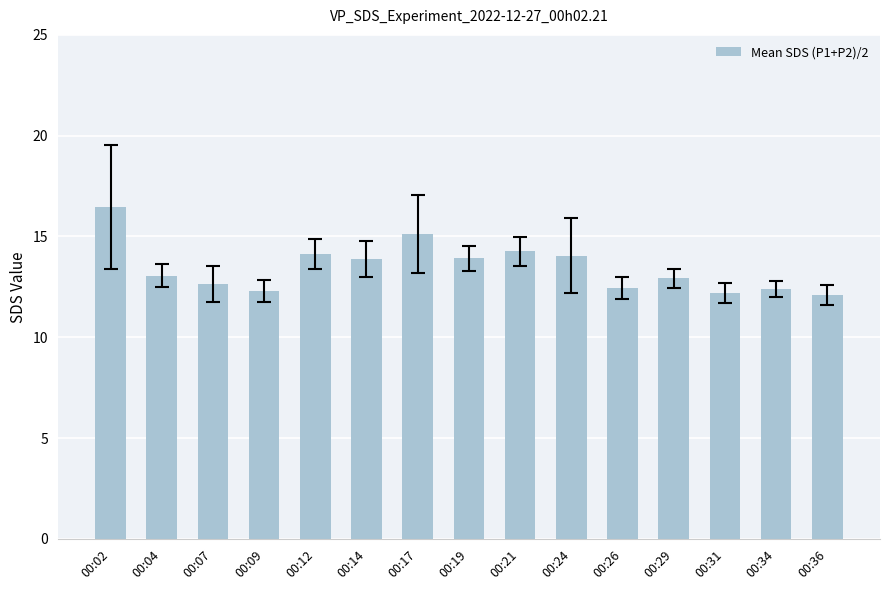

What is the sum of the values at 00:26 and 00:17?

27.5